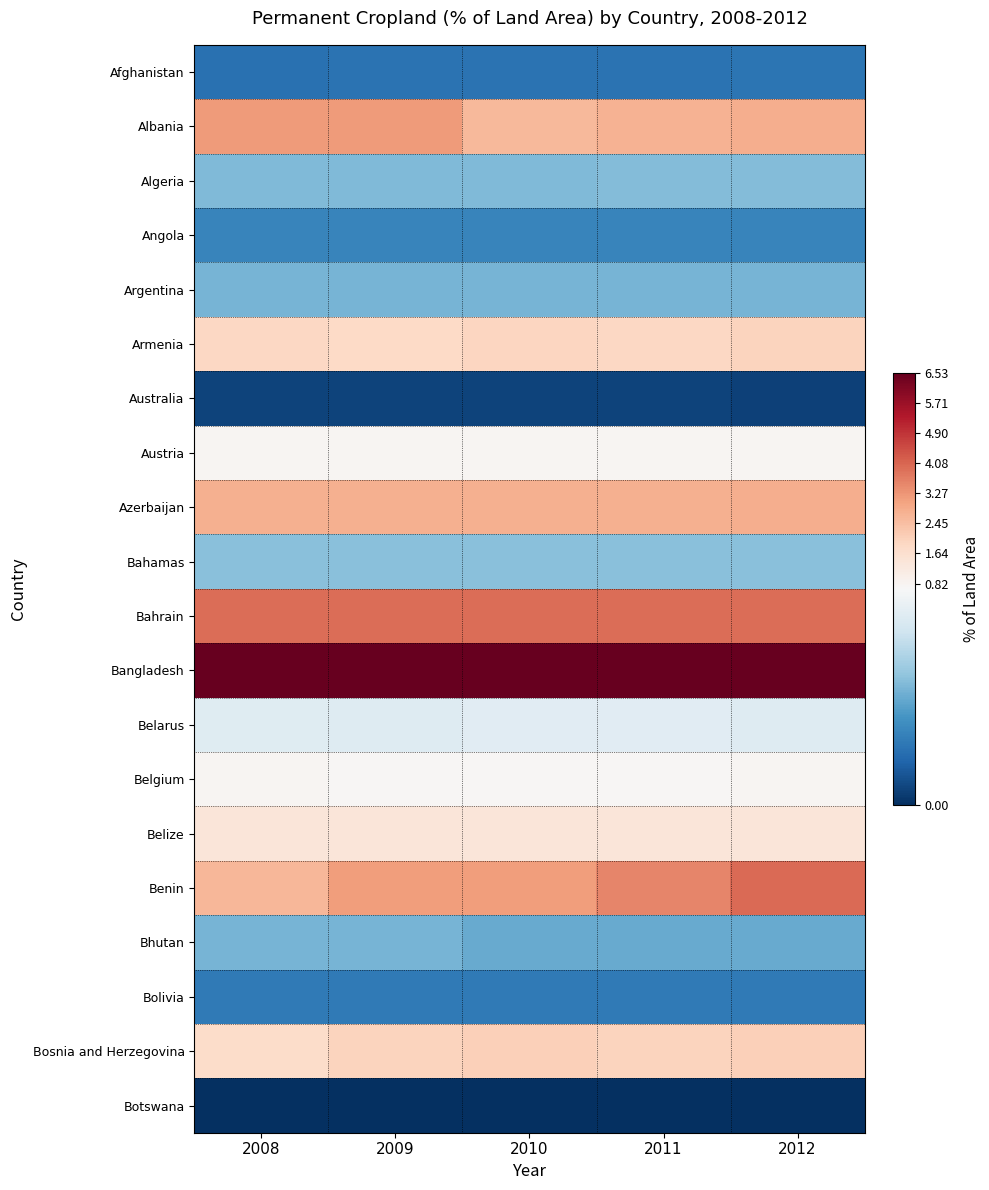

What is the difference between the highest and lowest values at 2009?

6.5